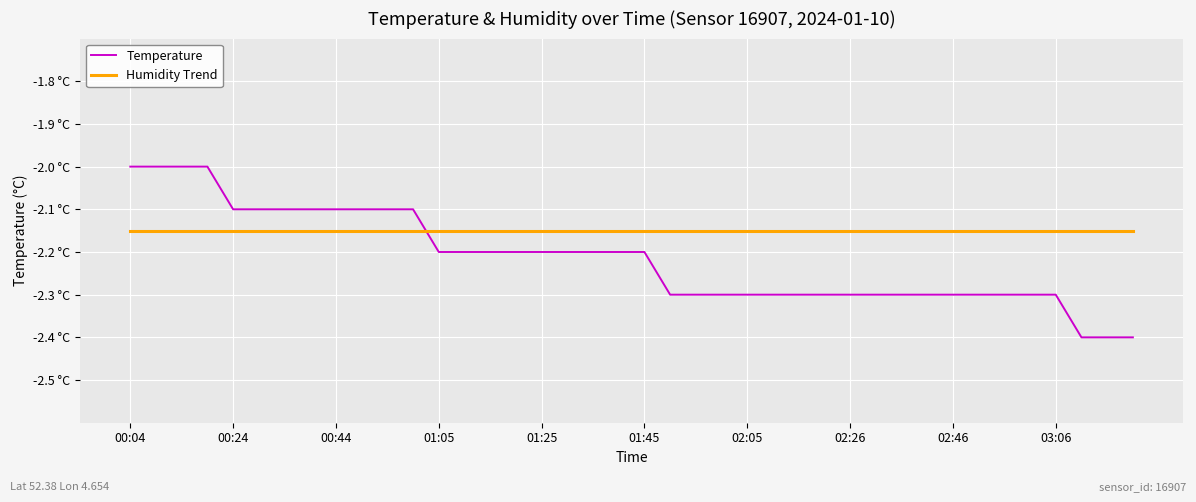

What is the average value of the Temperature series?

-2.2